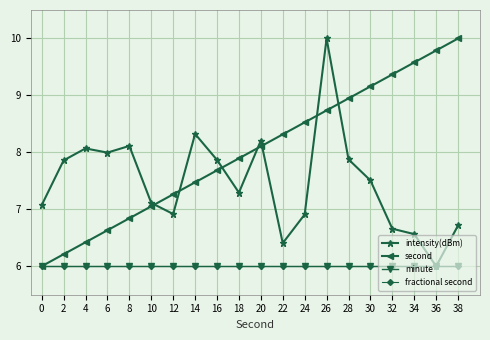

Rank the categories by minute value from highest to lowest.

0, 2, 4, 6, 8, 10, 12, 14, 16, 18, 20, 22, 24, 26, 28, 30, 32, 34, 36, 38